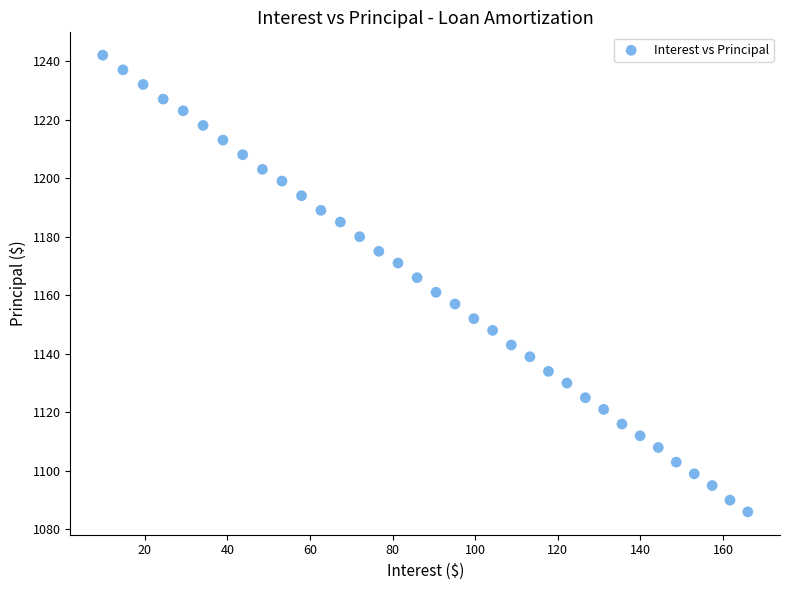

What is the range of Y values (max minus min)?

156